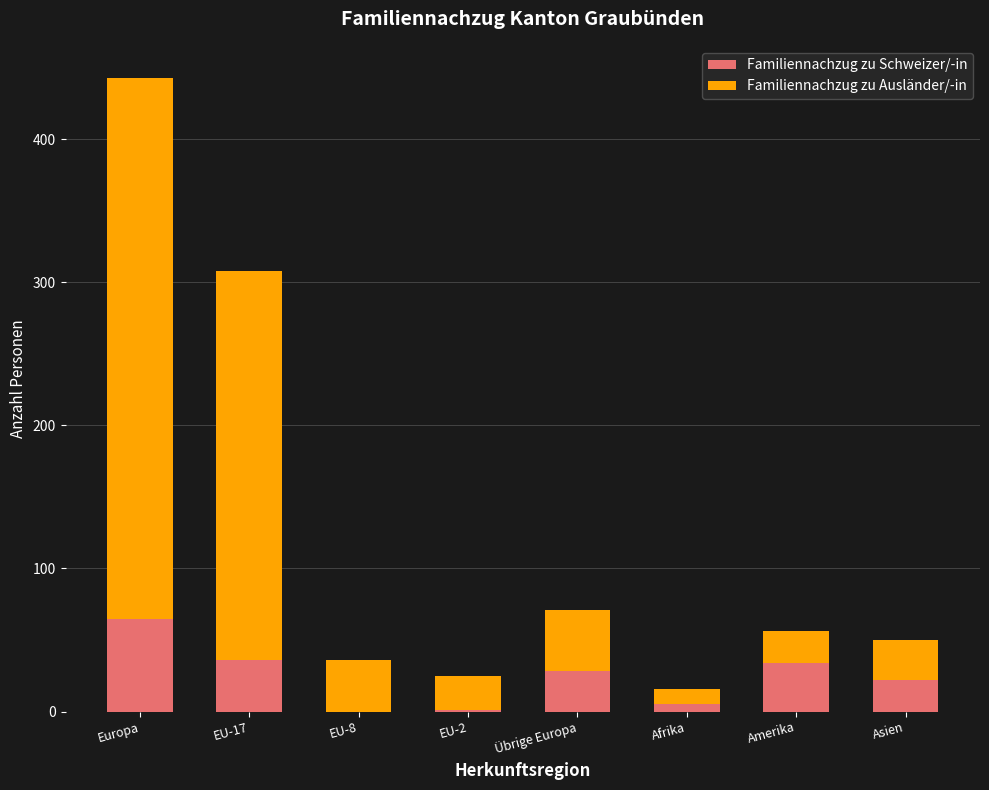

At which category is the sum across all series the highest?

Europa